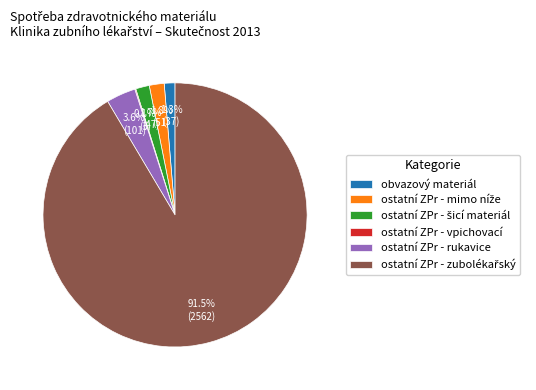

Is there a majority slice in this chart?

Yes